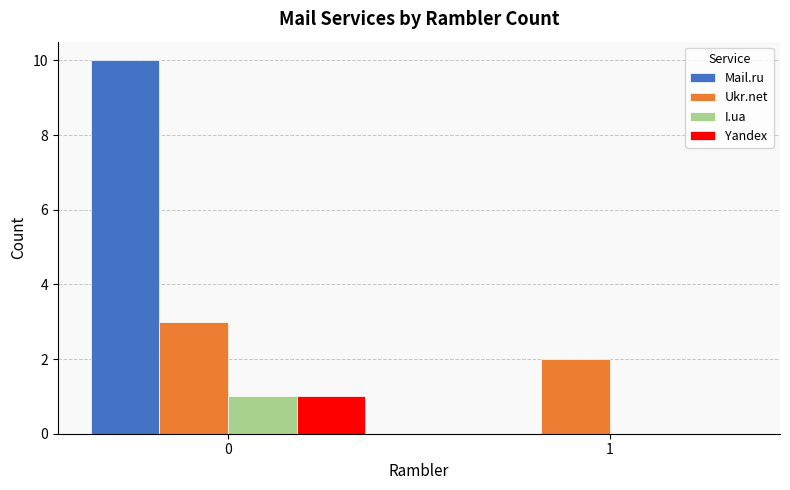

At which label is I.ua closest to 0?

1